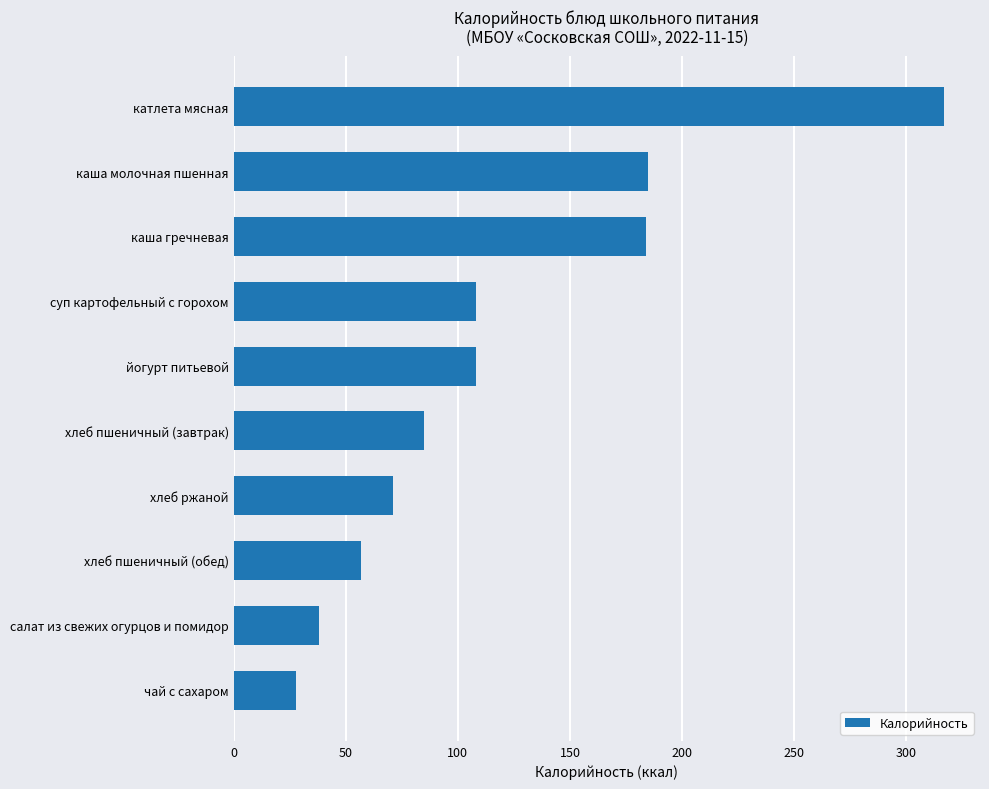

What is the greatest value displayed?

317